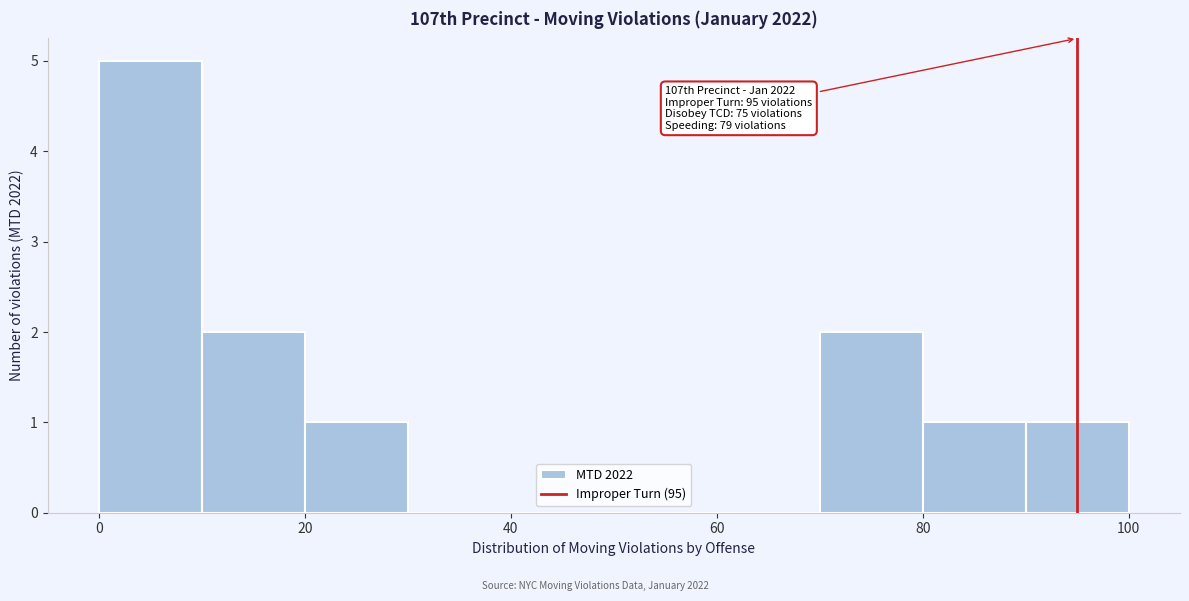

Over which range of the x-axis is the bar tallest?

0 to 10